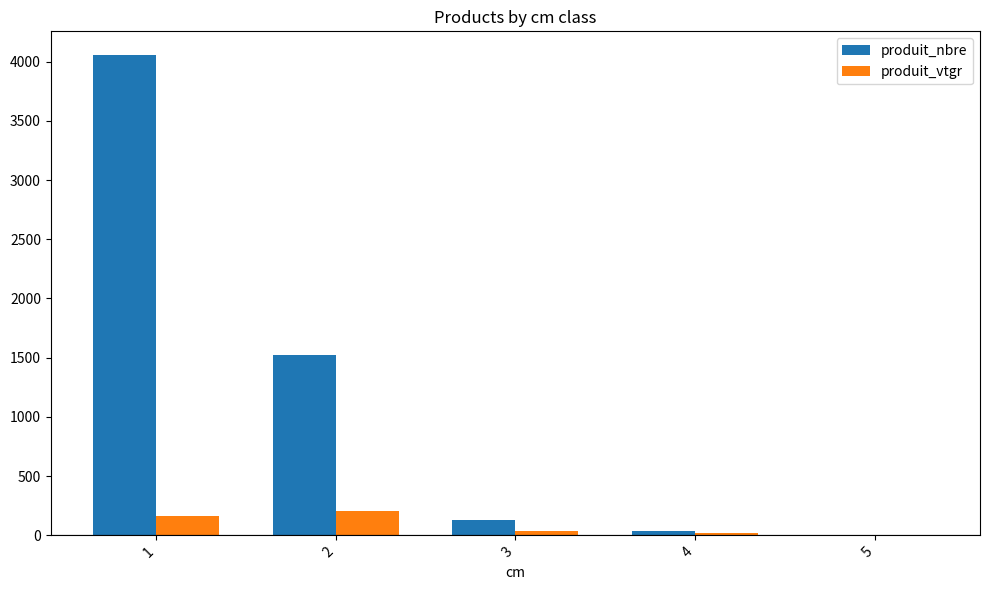

How many data points does each series have?

5